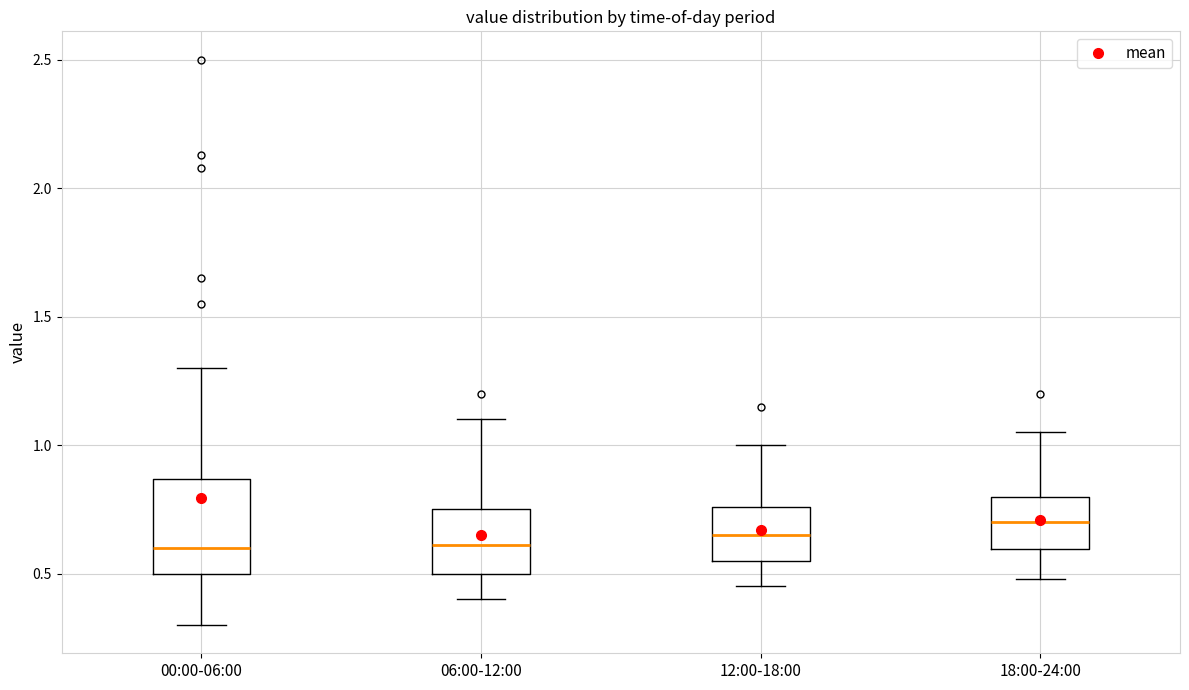

Reading left to right, read every box against the y-axis: the position of its median line, the range the box covers, and the ends of its whiskers. The values are not printed on the chart, so give them approximately, as read against the axis.

00:00-06:00: median 0.60, box 0.50 to 0.85, whiskers 0.30 to 1.30
06:00-12:00: median 0.60, box 0.50 to 0.75, whiskers 0.40 to 1.10
12:00-18:00: median 0.65, box 0.55 to 0.75, whiskers 0.45 to 1.00
18:00-24:00: median 0.70, box 0.60 to 0.80, whiskers 0.50 to 1.05